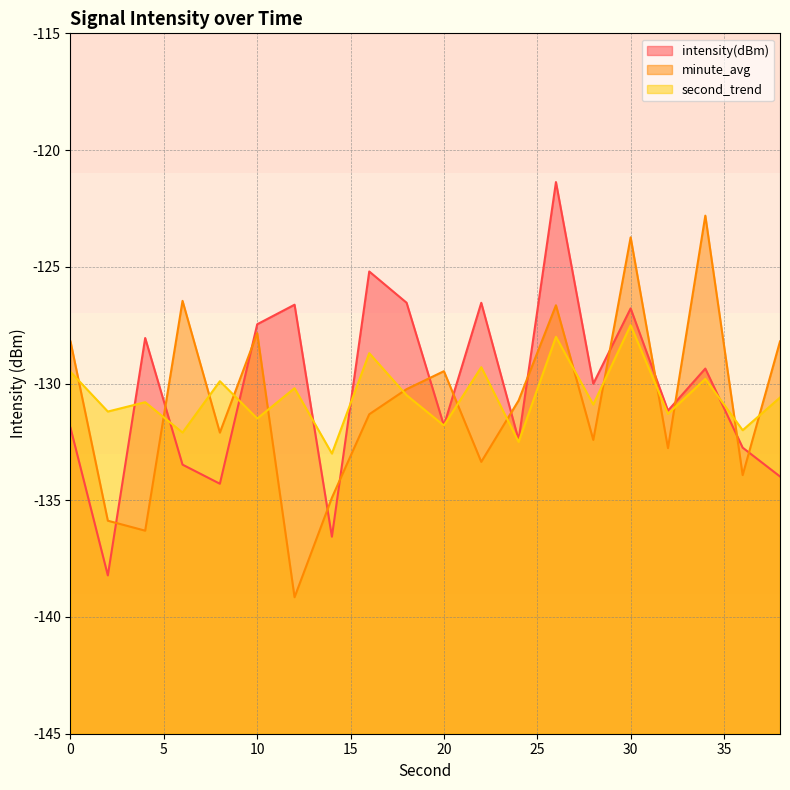

True or false: minute_avg and second_trend intersect in this chart.

True